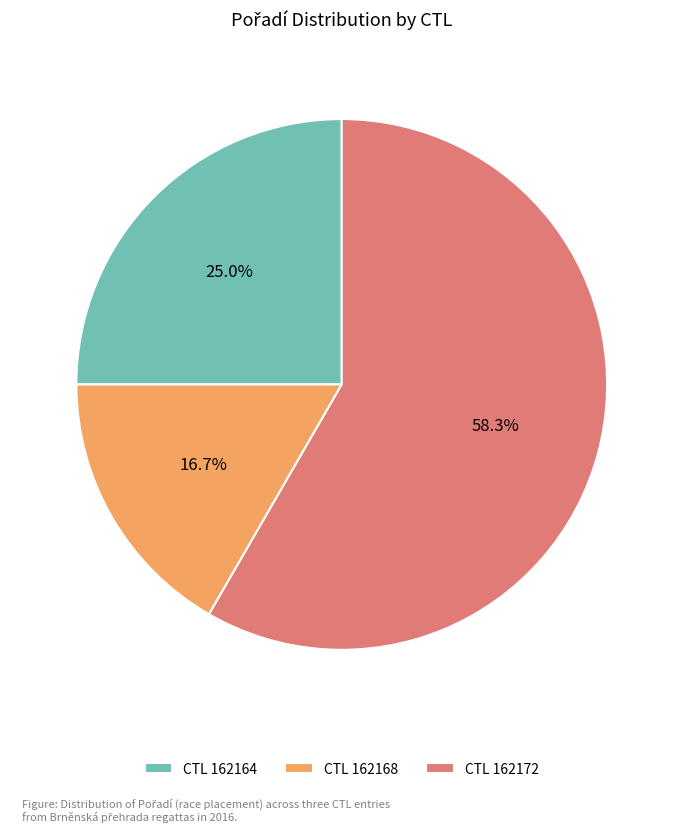

Rank the categories by value from highest to lowest.

CTL 162172, CTL 162164, CTL 162168